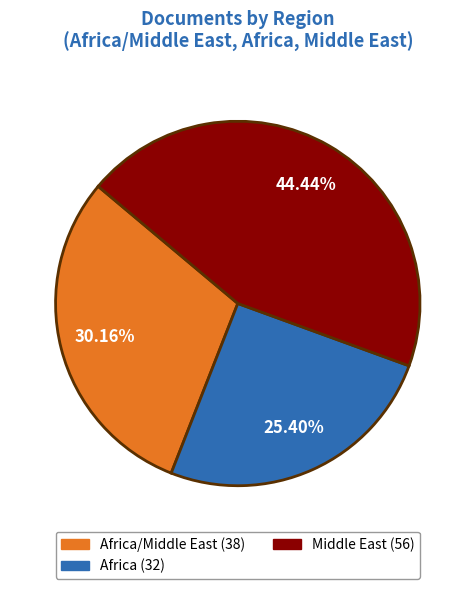

Is there any slice that represents more than half of the pie?

No